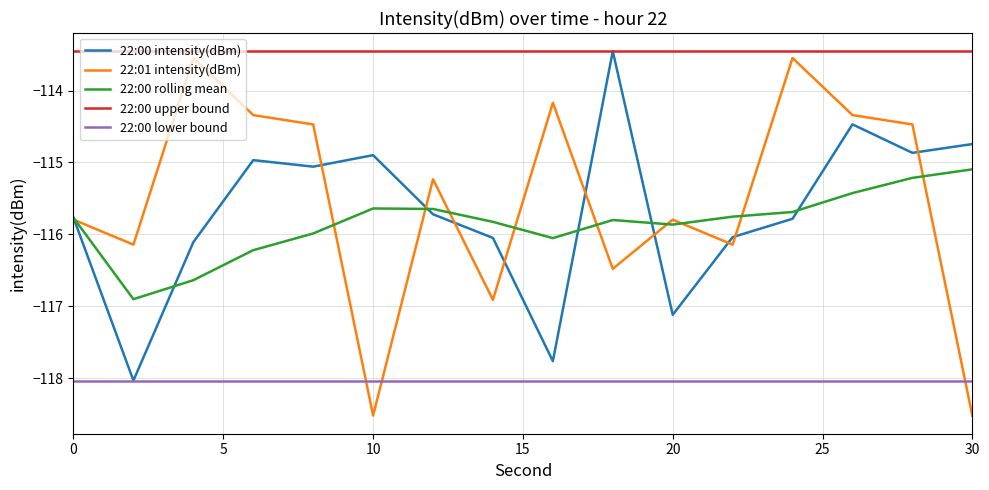

What is the smallest value displayed?

-118.5